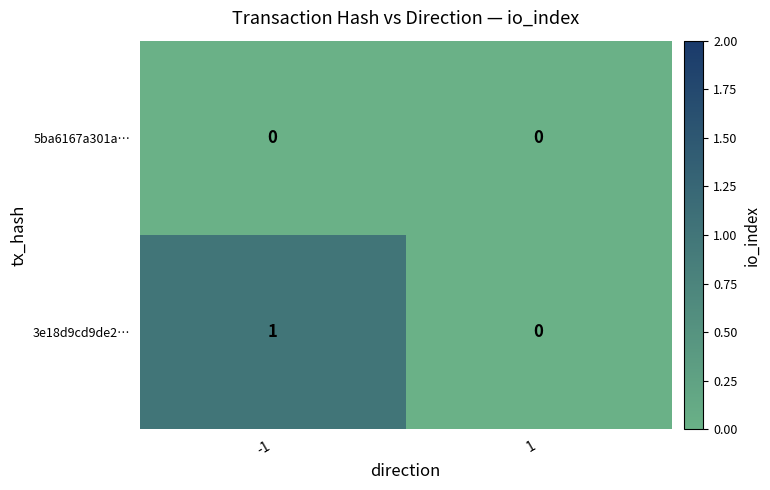

Rank the series at -1 from lowest to highest value.

5ba6167a301a…, 3e18d9cd9de2…